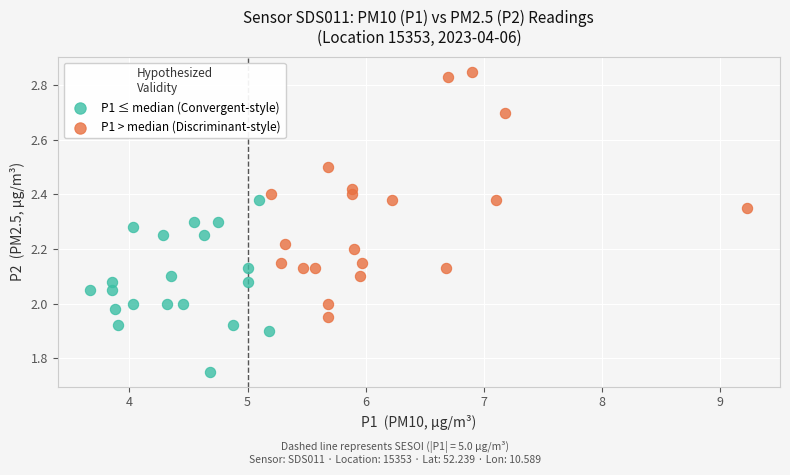

Which series has the largest Y range (max minus min)?

P1 > median (Discriminant-style)